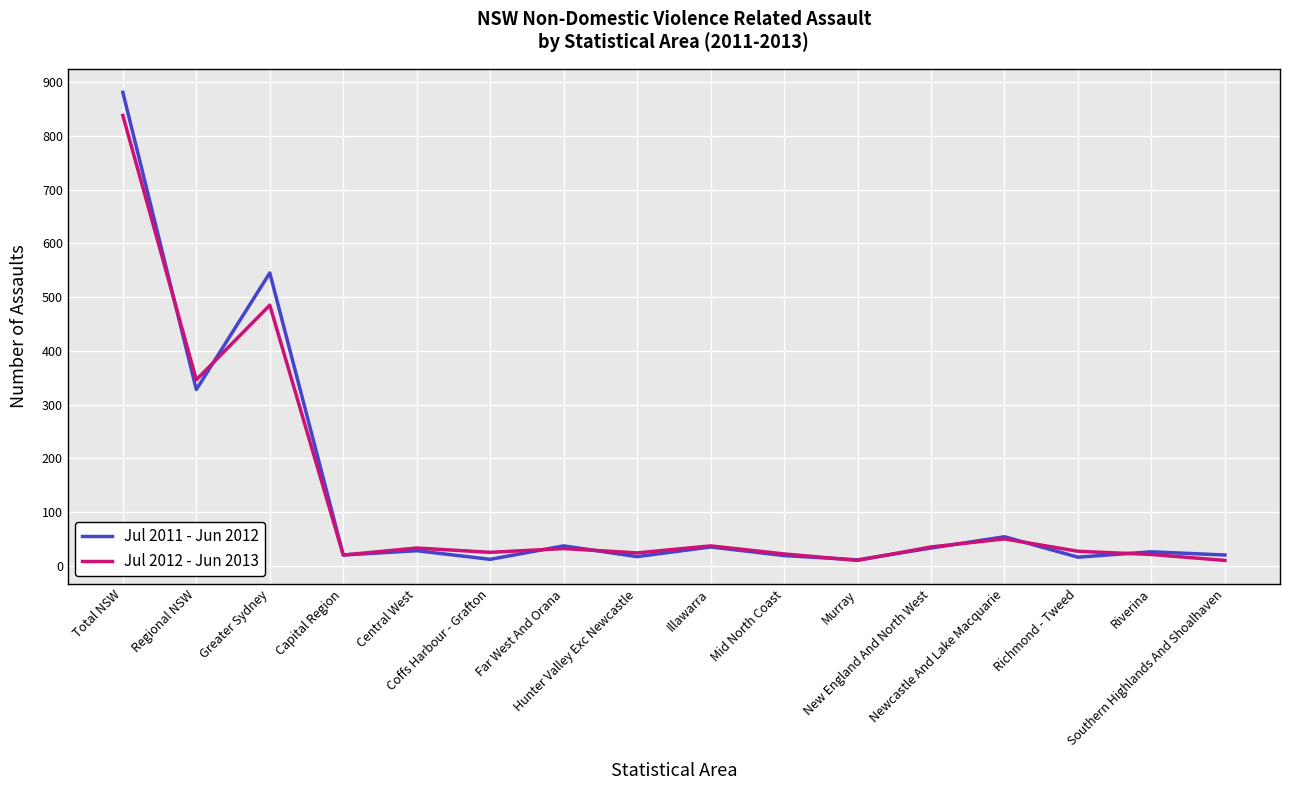

Where is the first local minimum for Jul 2011 - Jun 2012?

Regional NSW